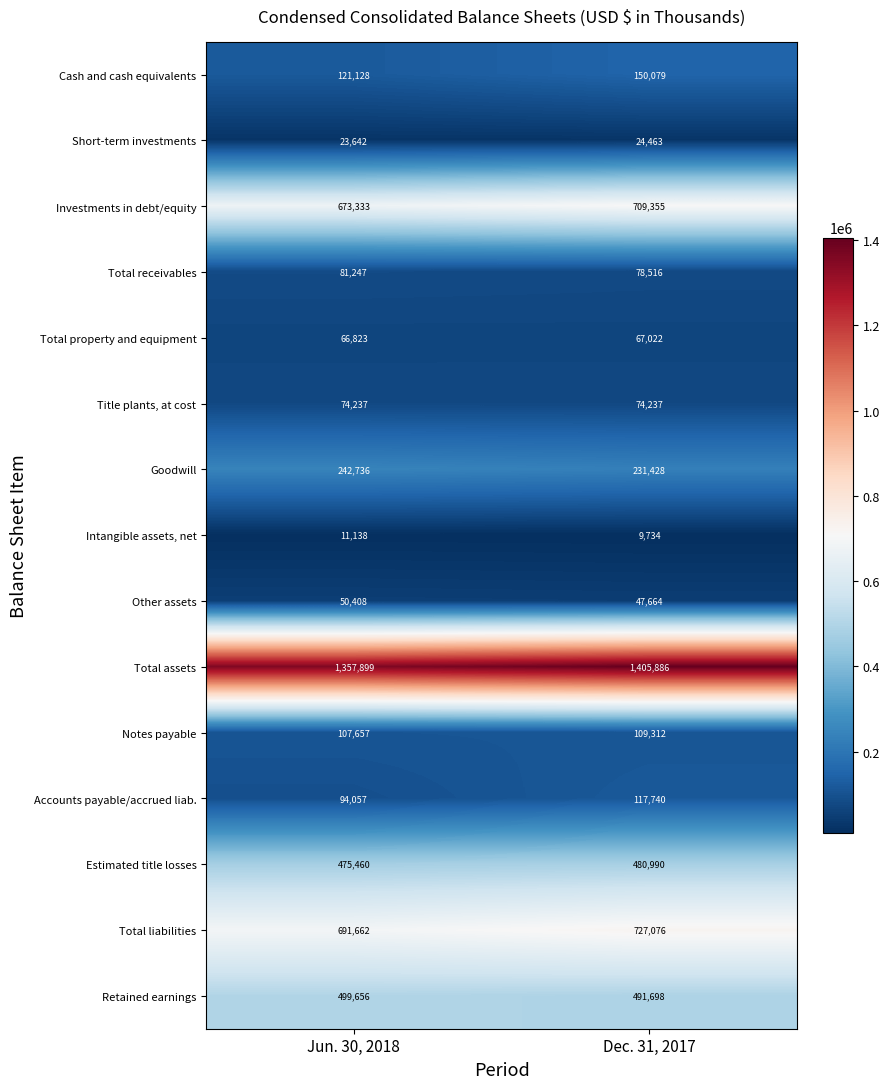

The Intangible assets, net series shows 9734 at Dec. 31, 2017. True or false?

True